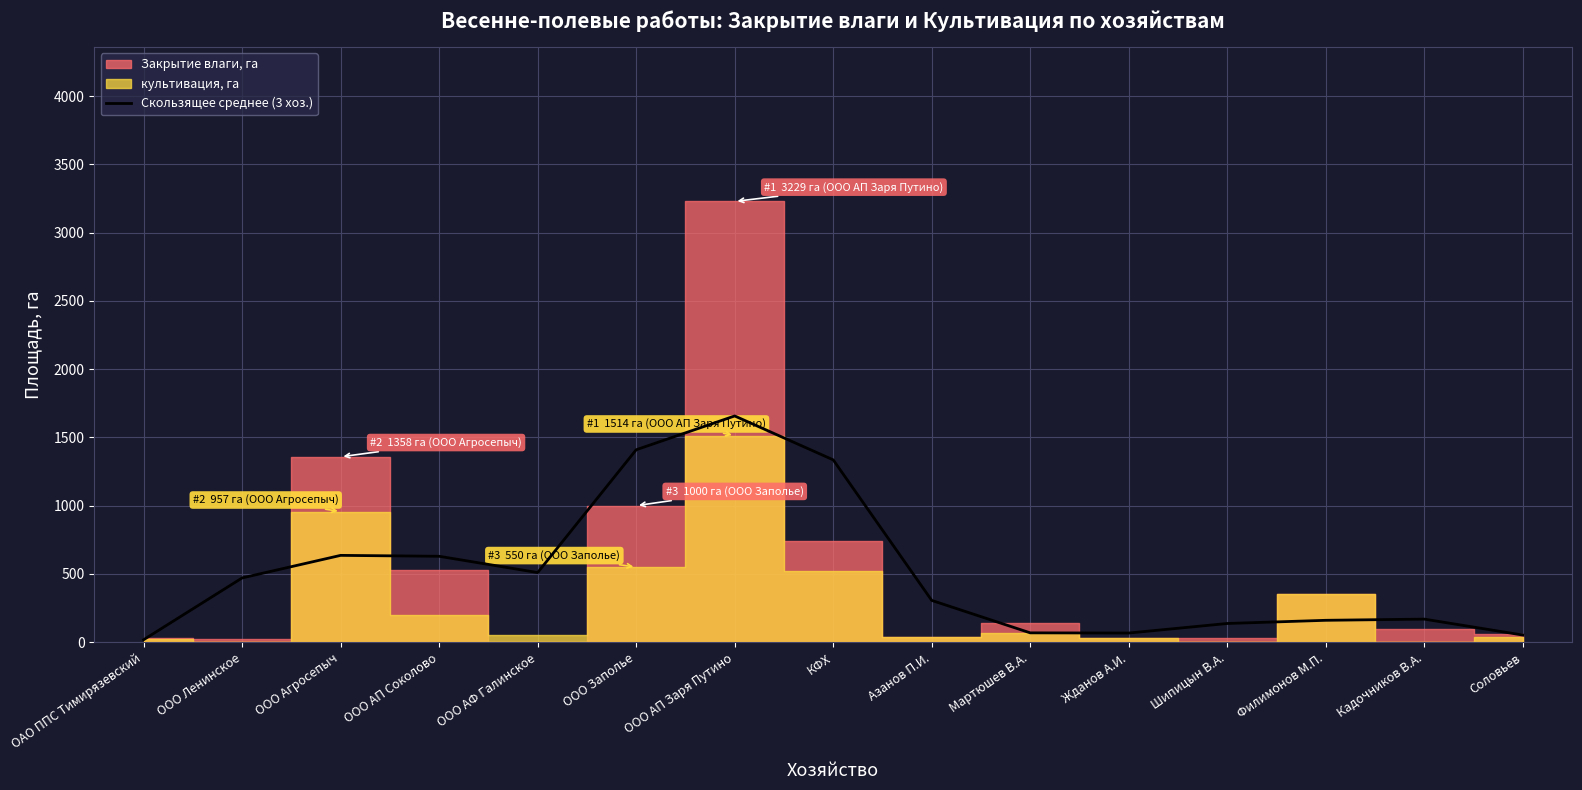

Which category has the lowest value across all series?

ОАО ППС Тимирязевский